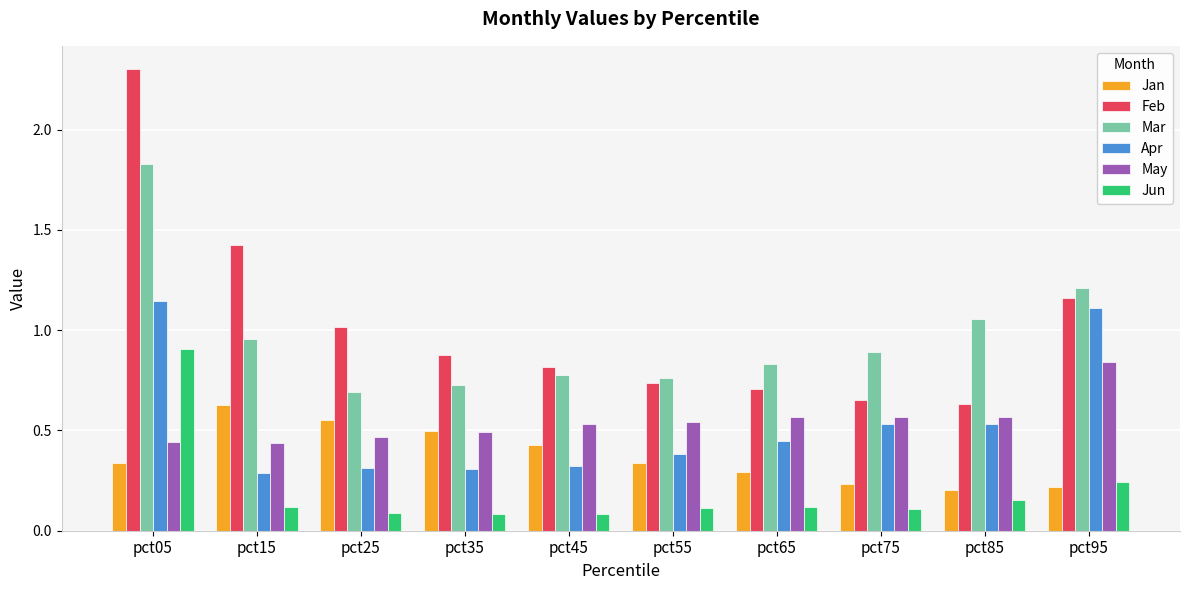

At how many categories does at least one series exceed 0?

10